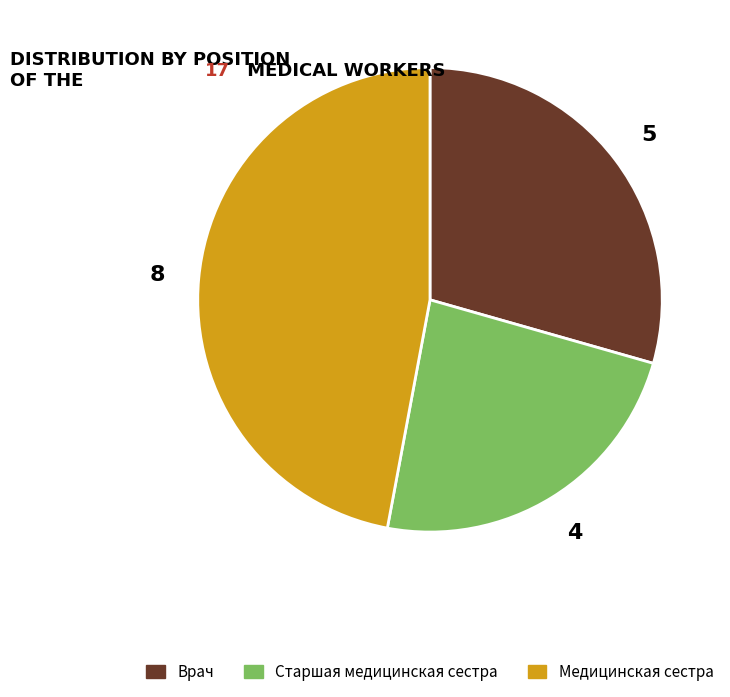

How many segments does this pie chart have?

3